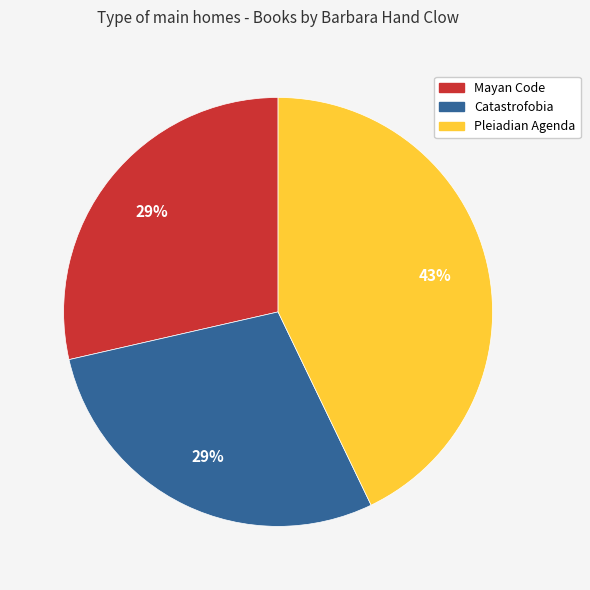

To the nearest percent, what is the average slice percentage?

33%